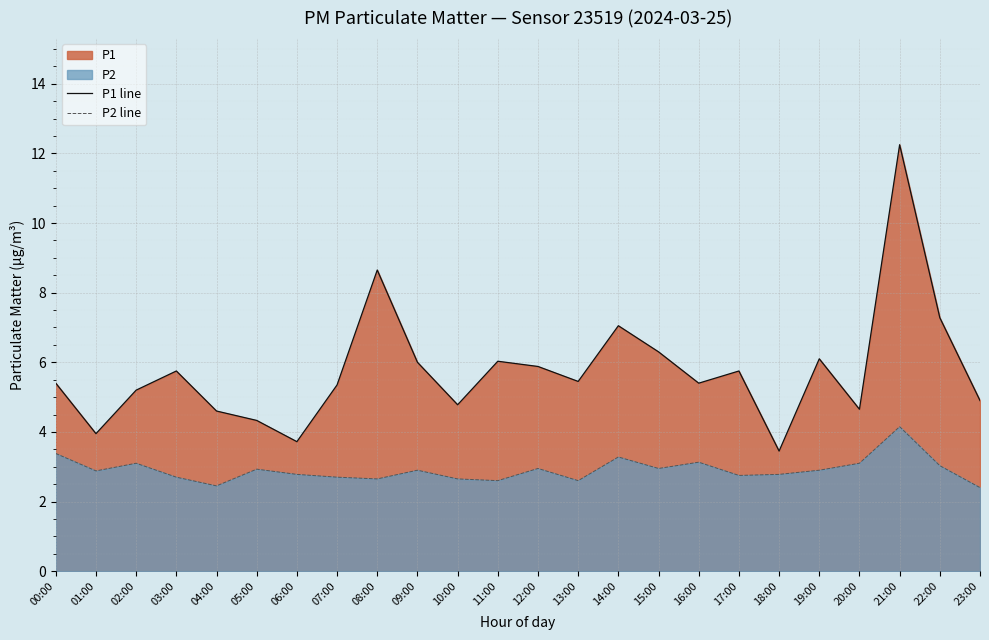

How many values in the P1 line series are below 5?

8